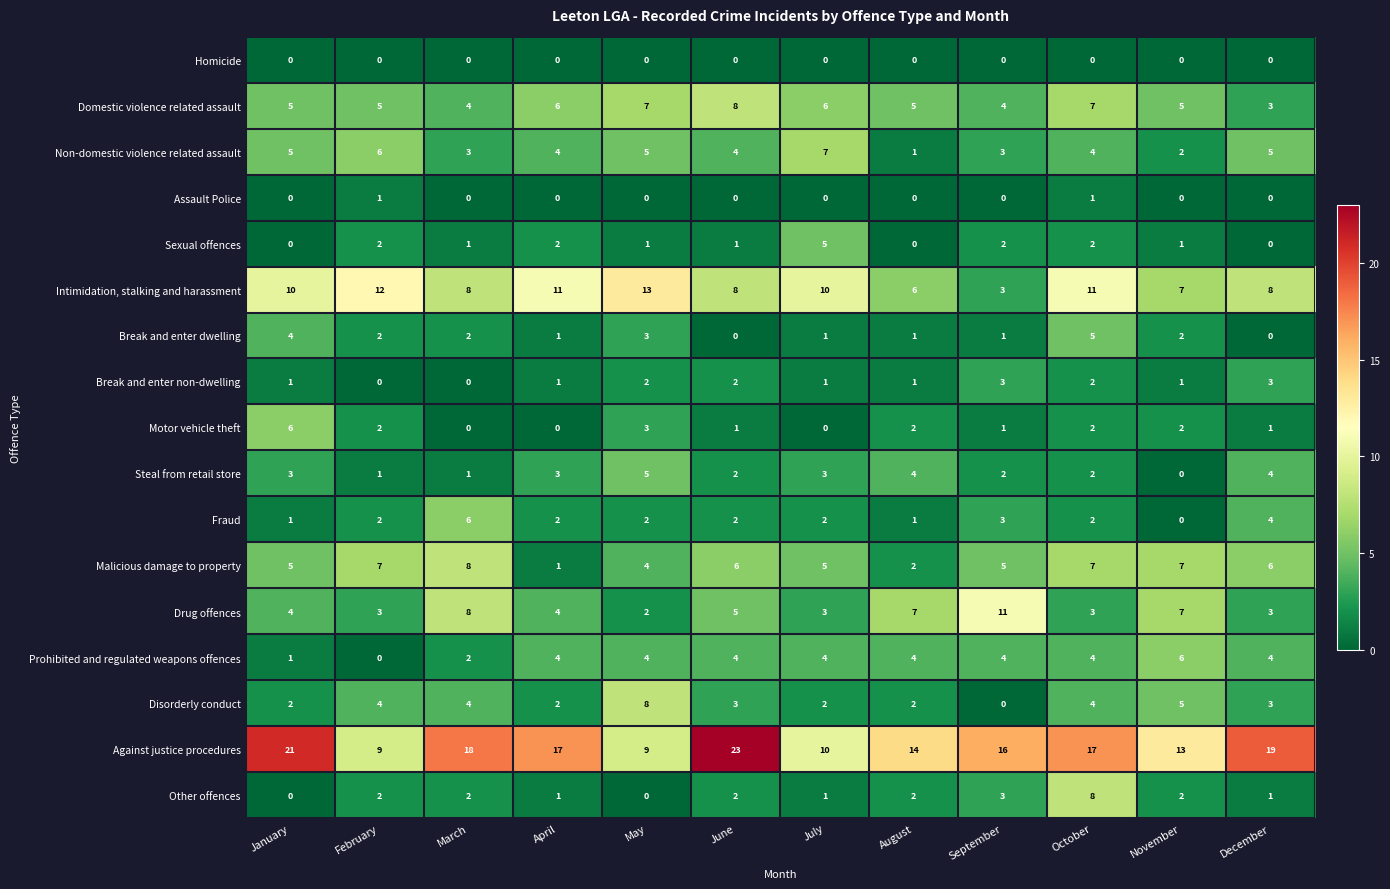

At how many categories does at least one series exceed 22?

1